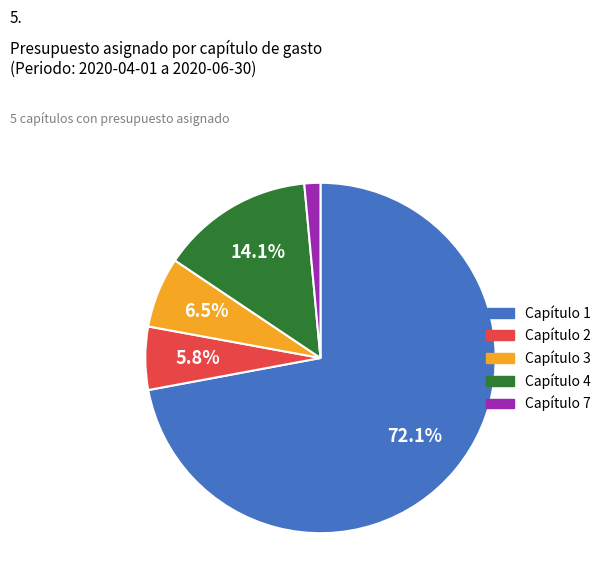

Between Capítulo 7 and Capítulo 2, which is larger?

Capítulo 2